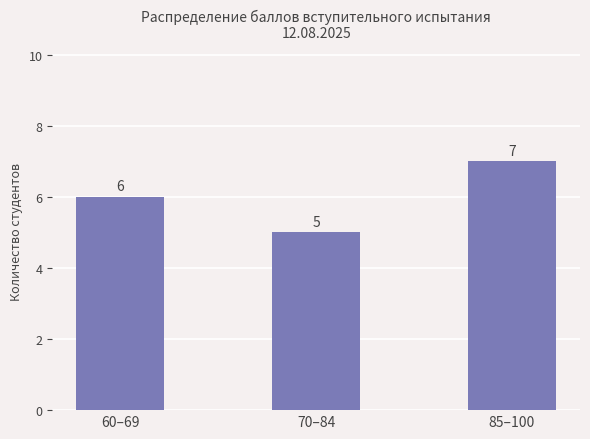

Reading left to right, what are all the values shown in this chart?

60–69=6	70–84=5	85–100=7